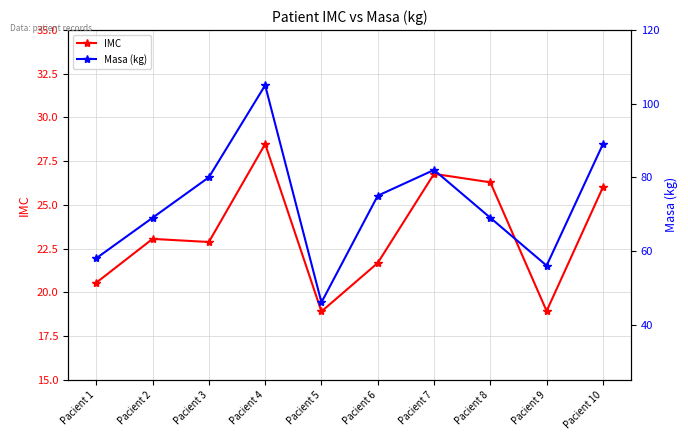

Which series has the widest spread of values?

Masa (kg)